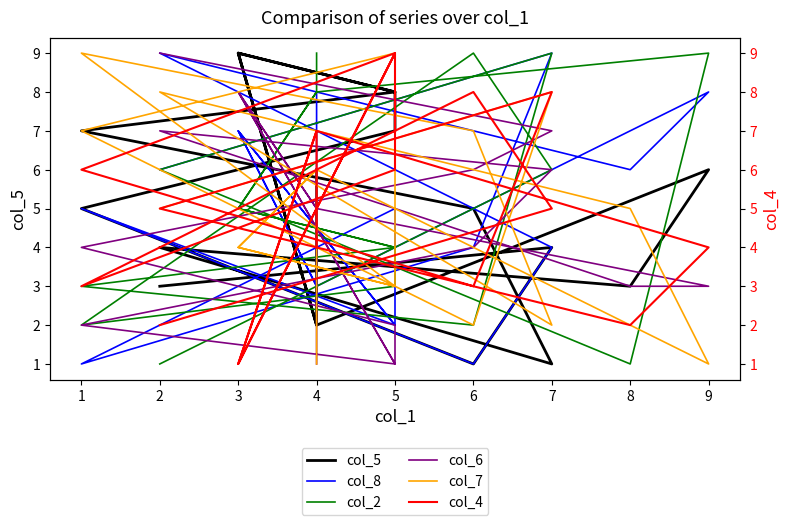

What is the value of the col_7 point at the 10th from the left?

1